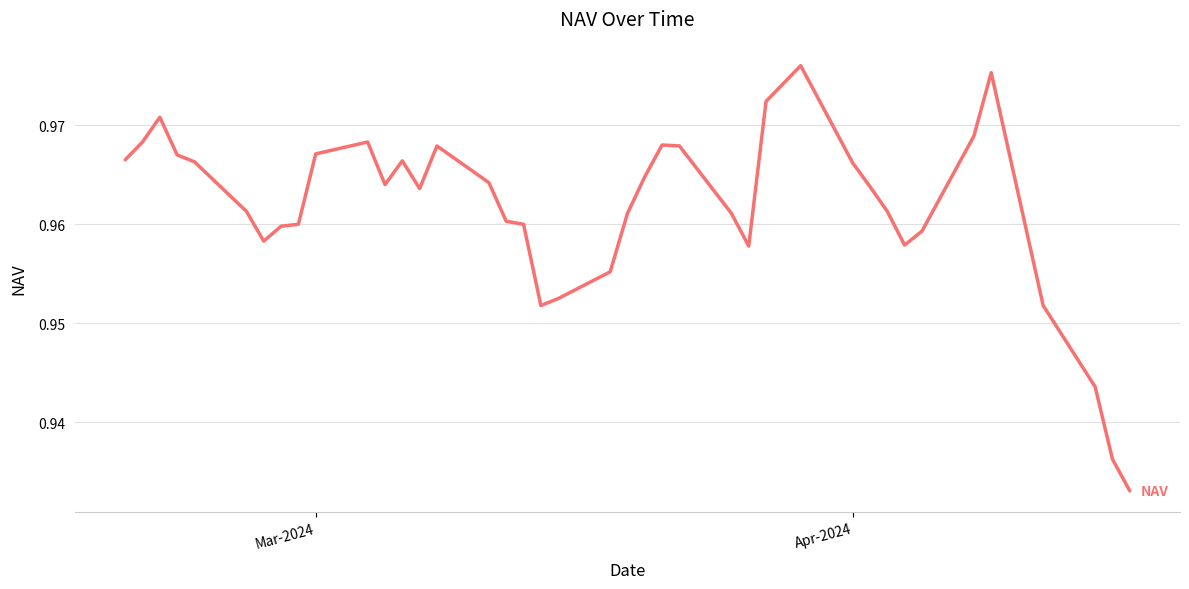

Does the chart display data point markers on the line(s)?

No